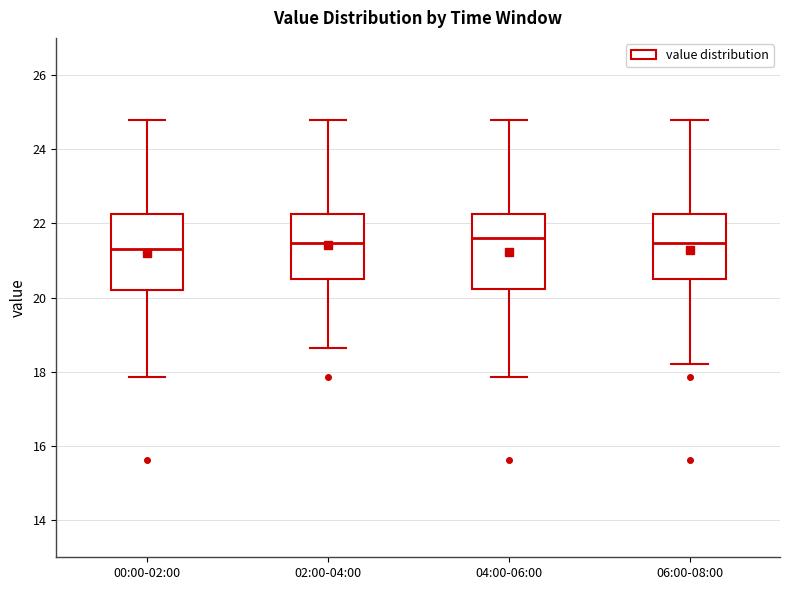

Where is the upper edge of the box for 00:00-02:00 on the y-axis? The values are not printed on the chart, so give them approximately, as read against the axis.

22.2